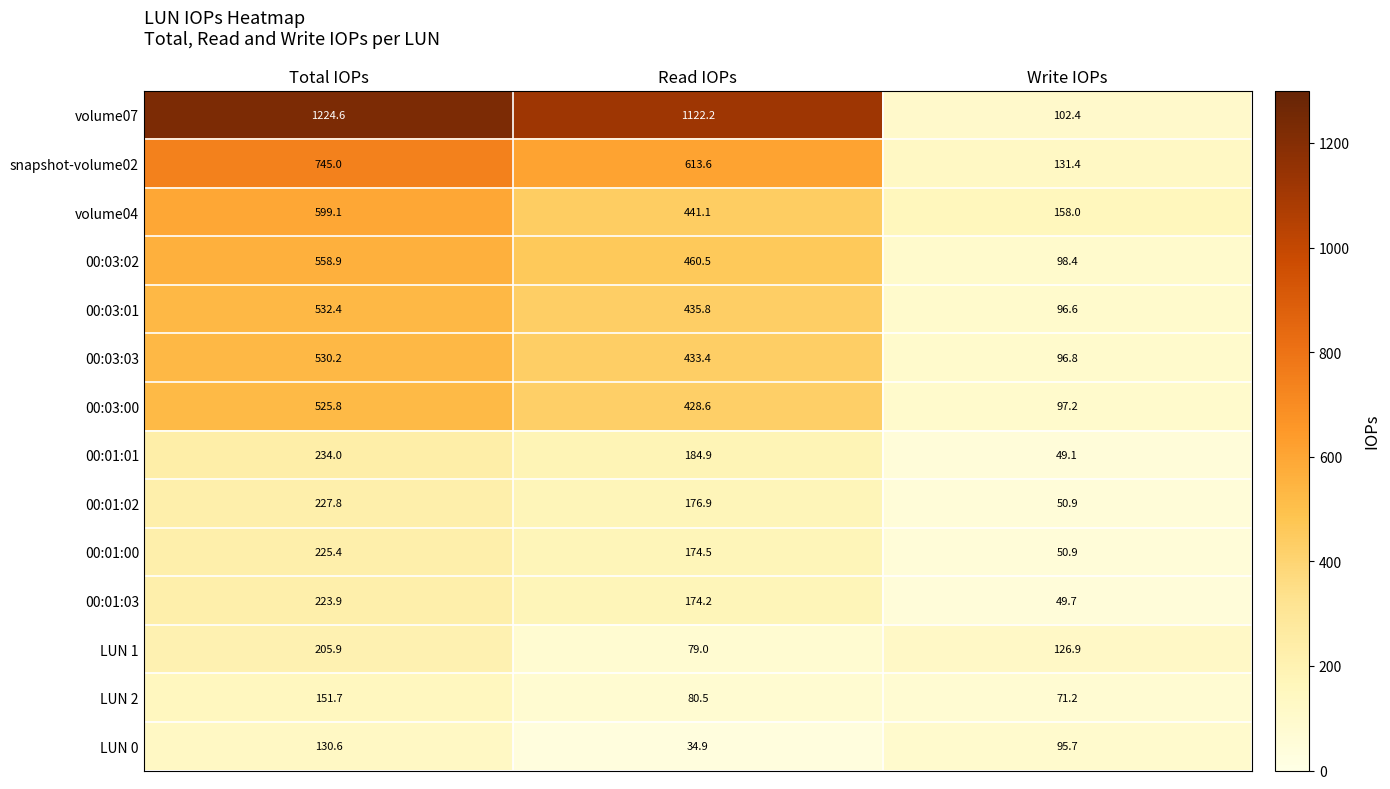

True or false: 00:01:03 has a value of 223.9 at Total IOPs.

True